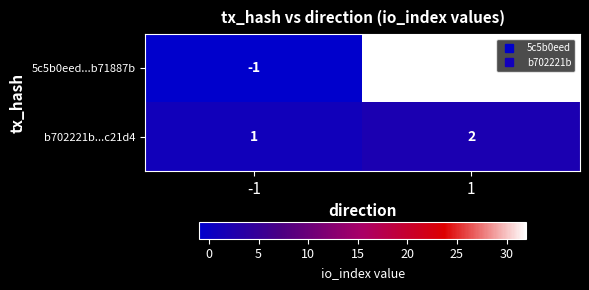

Which series has the largest total across all categories?

5c5b0eed...b71887b